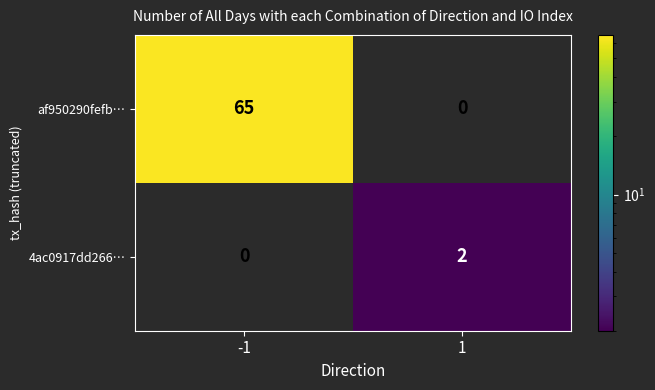

What is the sum of the af950290fefb… values at -1 and 1?

65